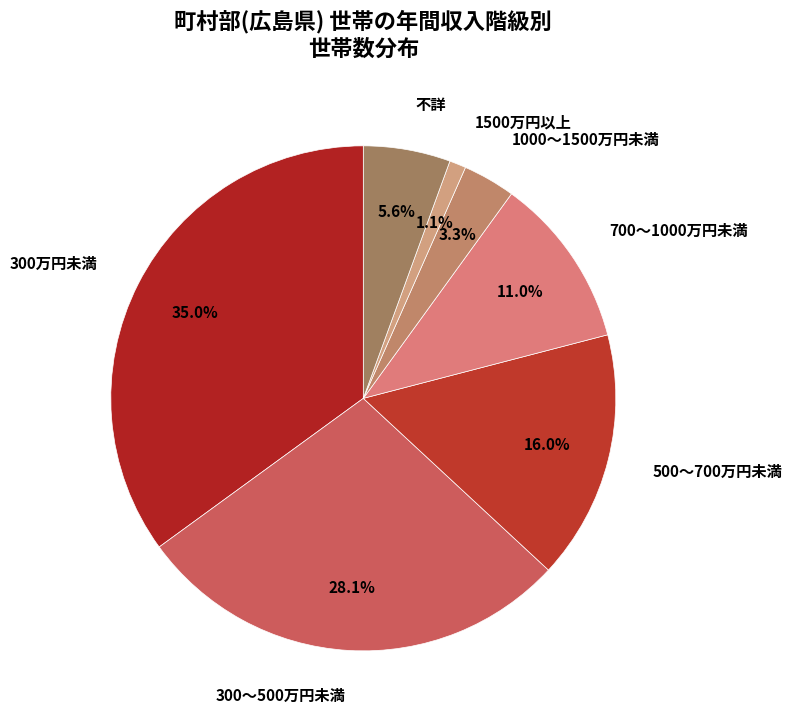

Is 不詳 the majority of the pie?

No